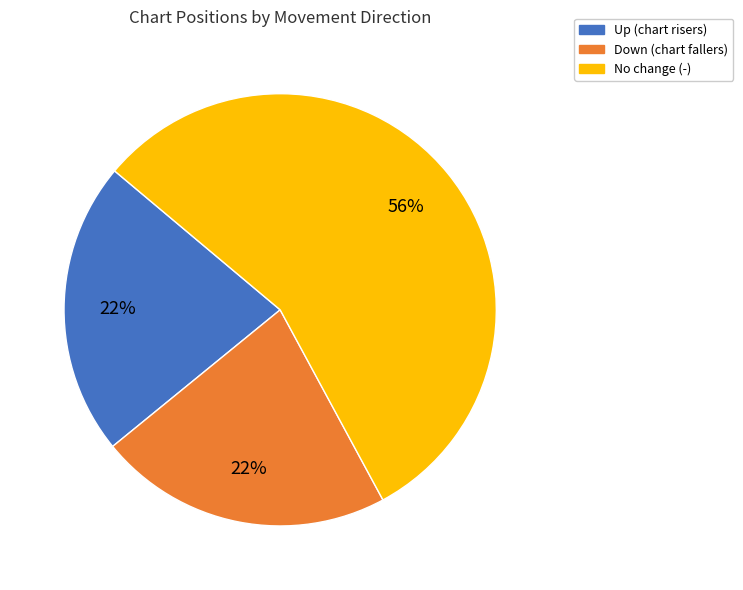

To the nearest percent, what is the difference between the largest and smallest slice percentages?

34%